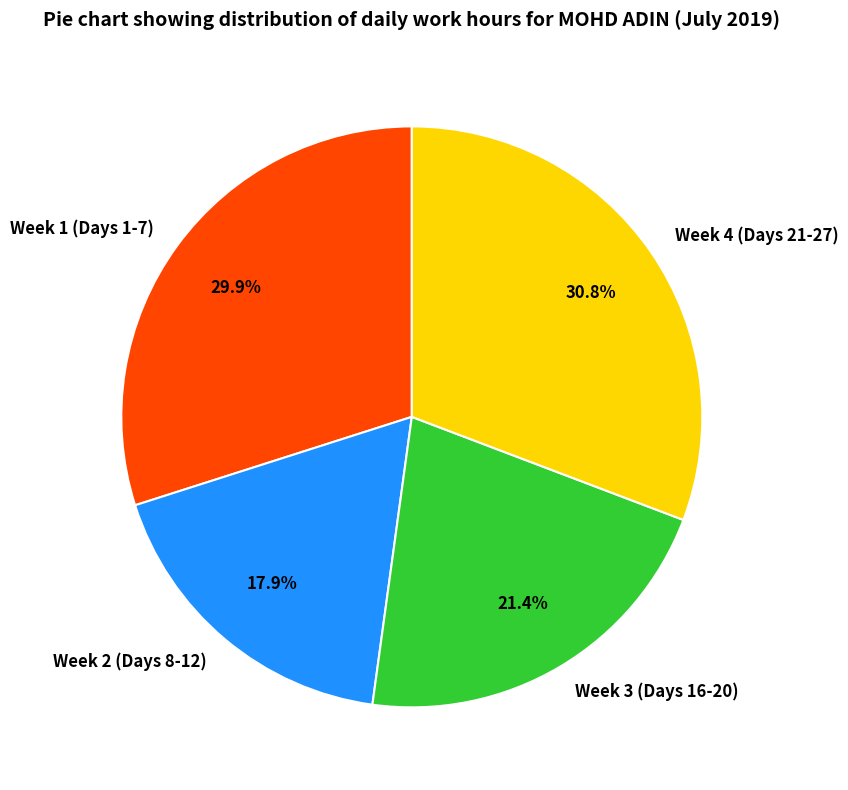

Which category has the biggest portion of the pie?

Week 4 (Days 21-27)